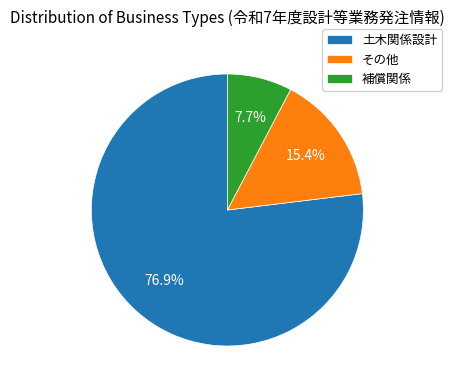

To the nearest percent, what portion does その他 represent?

15%